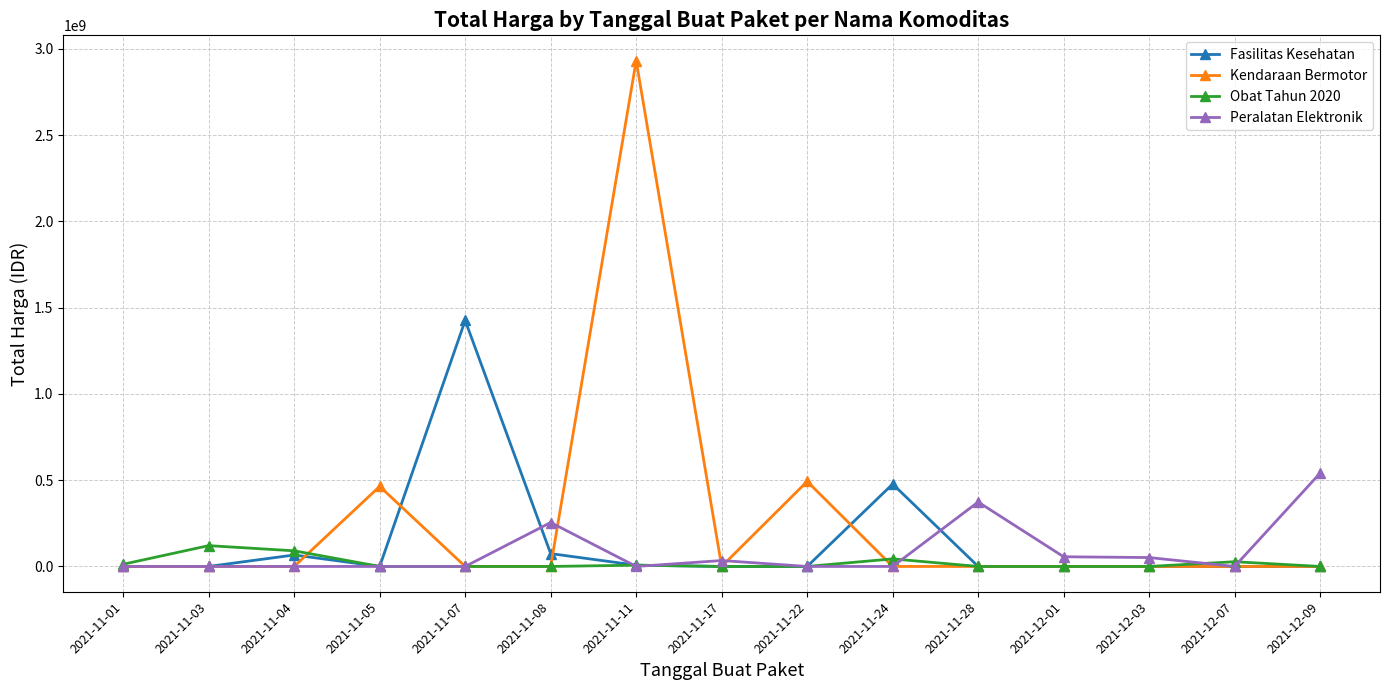

List the series in order of their peak value, highest first.

Kendaraan Bermotor, Fasilitas Kesehatan, Peralatan Elektronik, Obat Tahun 2020